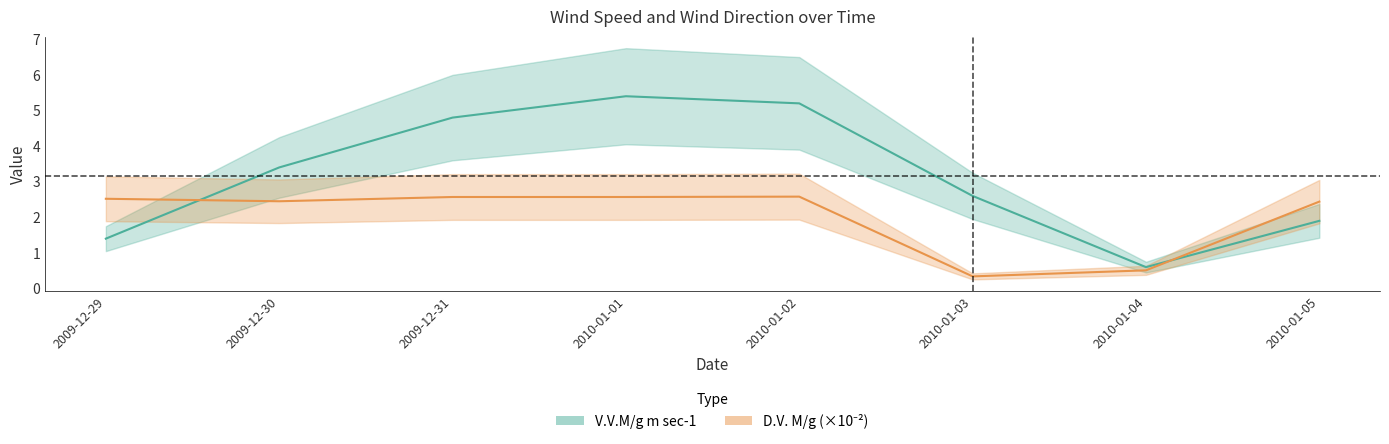

True or false: V.V.M/g m sec-1 has more than 1 points higher than both neighbors.

False